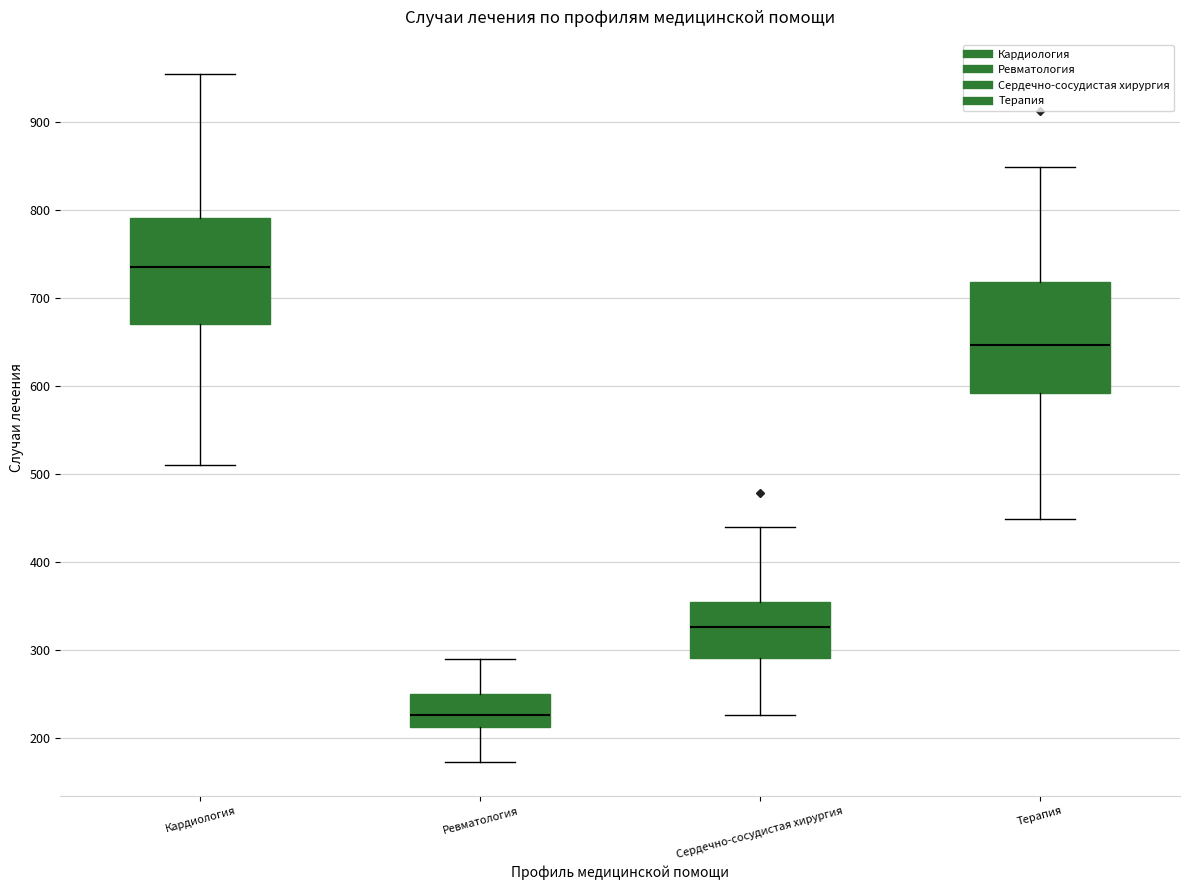

Reading left to right, transcribe this box plot: for each box, give where its median line is, the range the box spans, and where its two whiskers end, as read against the y-axis. The values are not printed on the chart, so give them approximately, as read against the axis.

Кардиология: median 740, box 670 to 790, whiskers 510 to 950
Ревматология: median 230, box 210 to 250, whiskers 170 to 290
Сердечно-сосудистая хирургия: median 330, box 290 to 350, whiskers 230 to 440
Терапия: median 650, box 590 to 720, whiskers 450 to 850